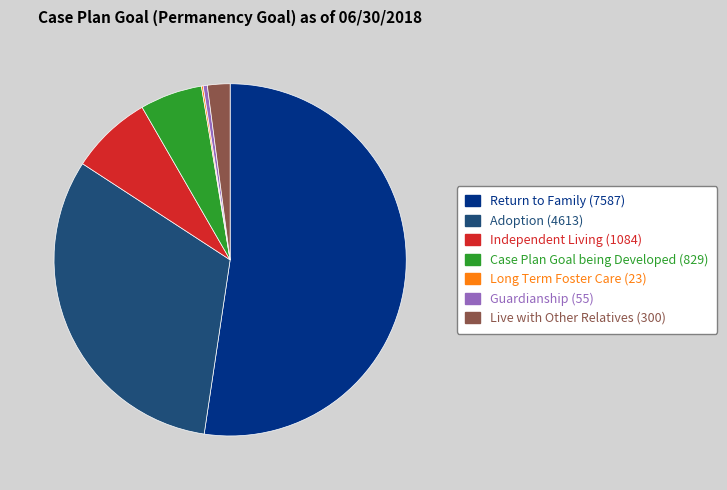

Which has a higher value, Independent Living or Adoption?

Adoption